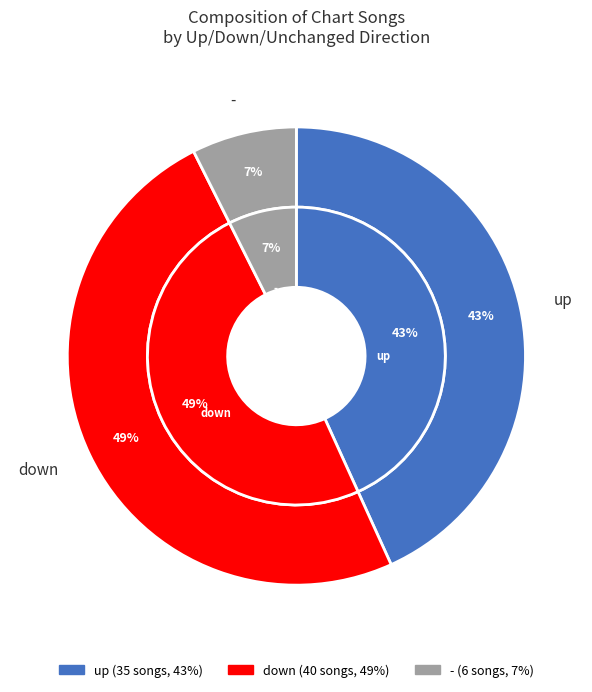

What is the change in value from up to down?

+5